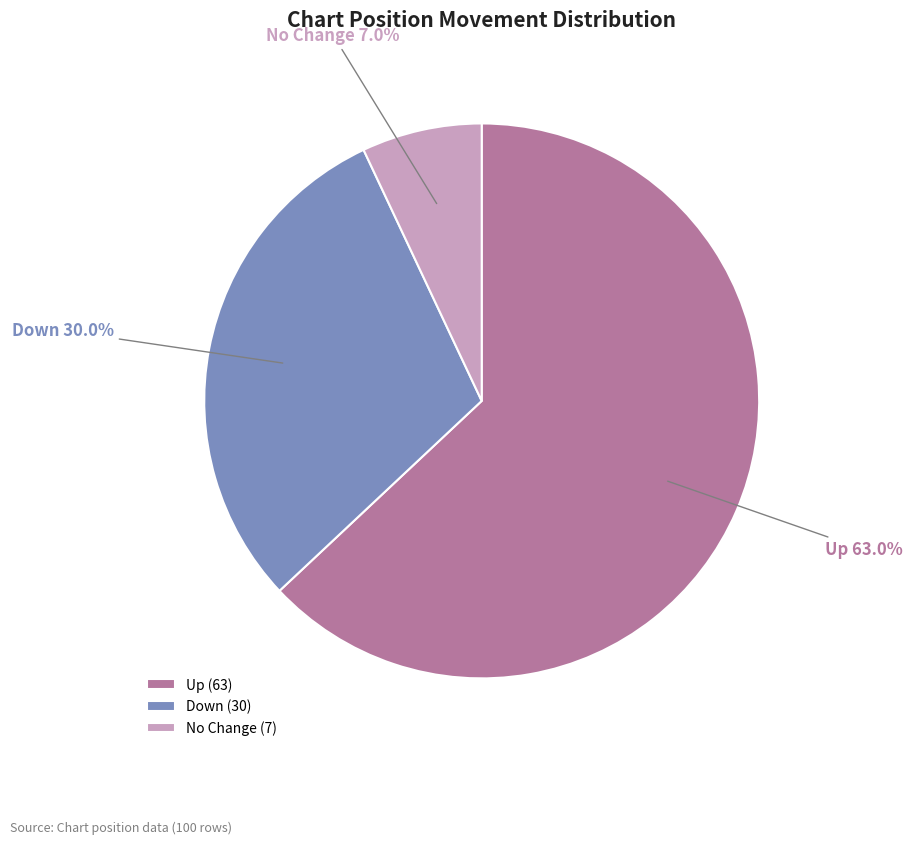

Is there any slice that represents more than half of the pie?

Yes